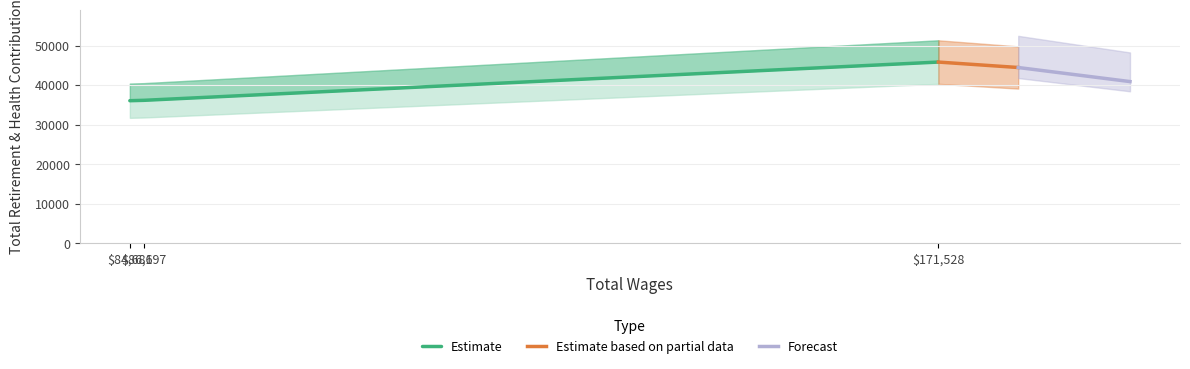

How many data points does each series have?

3